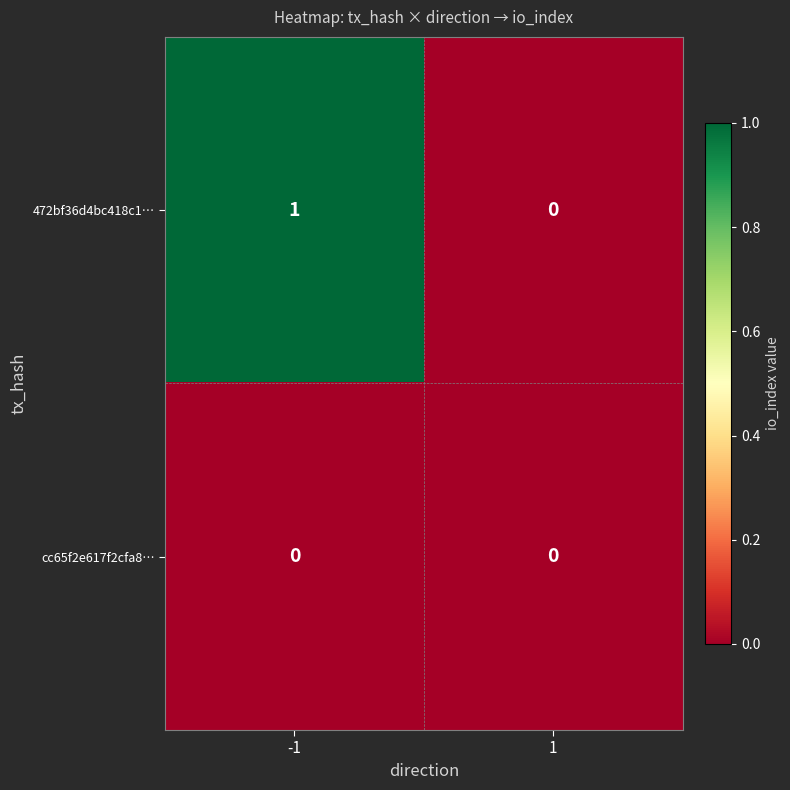

Which series has the largest total across all categories?

472bf36d4bc418c1…